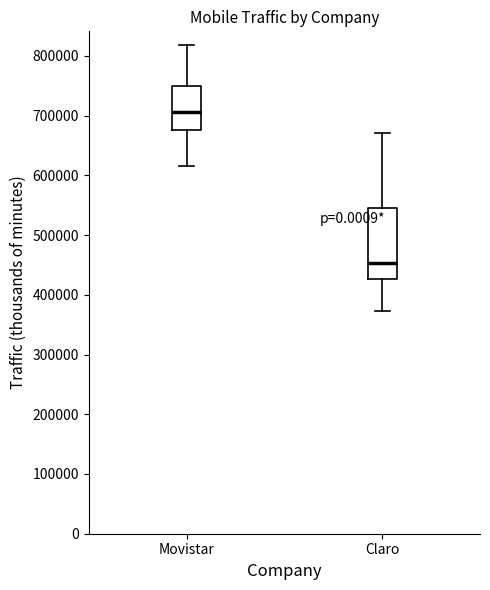

Reading left to right, transcribe this box plot: for each box, give where its median line is, the range the box spans, and where its two whiskers end, as read against the y-axis. The values are not printed on the chart, so give them approximately, as read against the axis.

Movistar: median 710000, box 680000 to 750000, whiskers 620000 to 820000
Claro: median 450000, box 430000 to 550000, whiskers 370000 to 670000